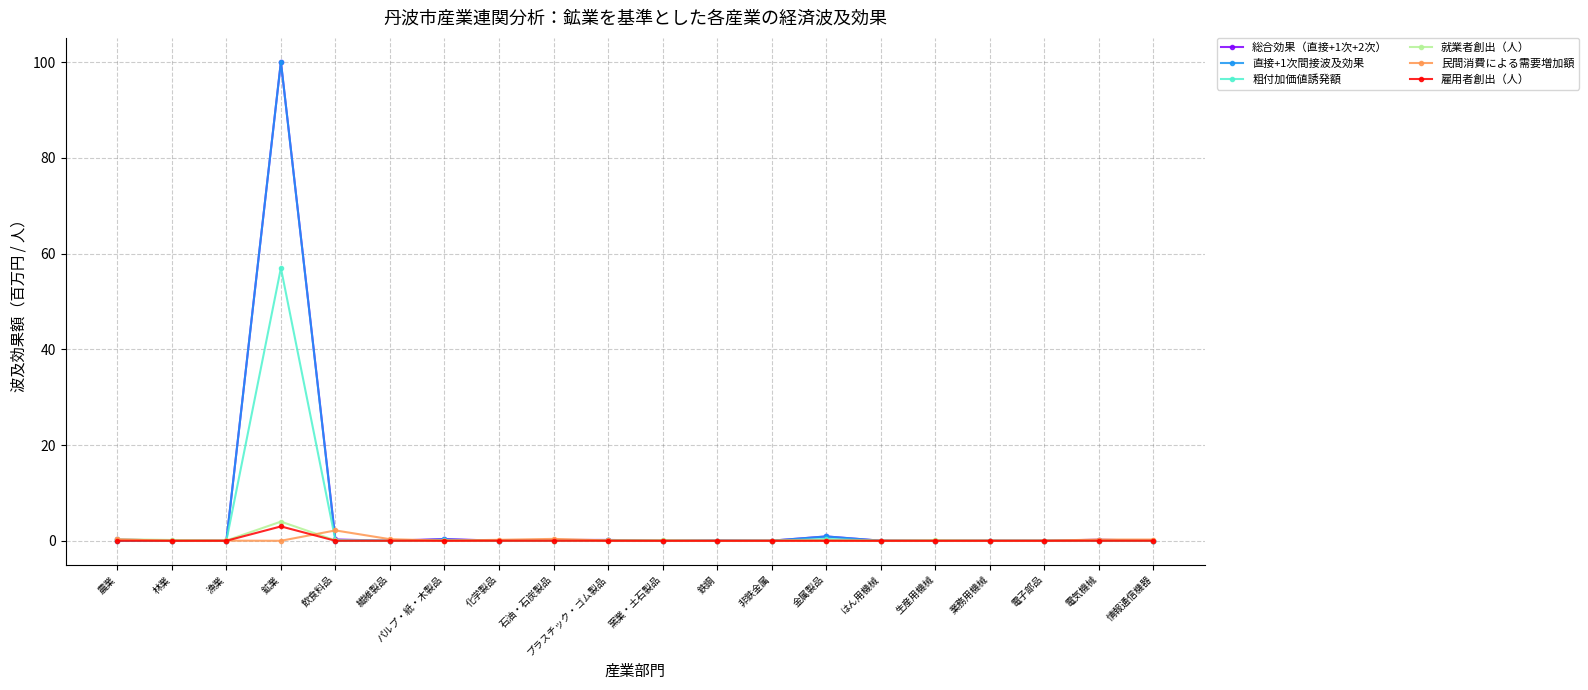

The 総合効果（直接+1次+2次） series shows 0.0 at 化学製品. True or false?

True